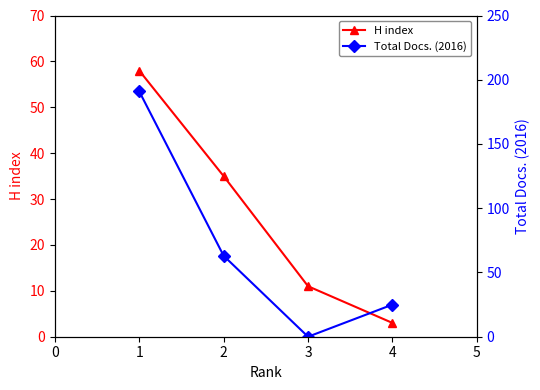

True or false: Total Docs. (2016) has a value of 33 at 2.

False